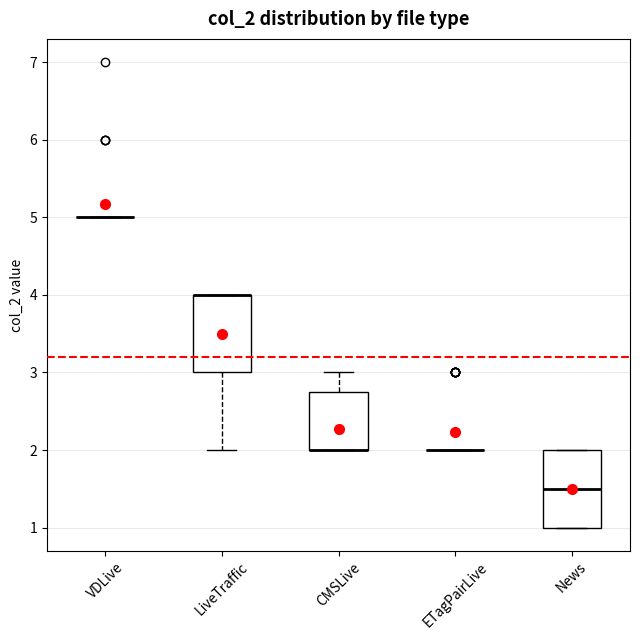

Reading left to right, read every box against the y-axis: the position of its median line, the range the box covers, and the ends of its whiskers. The values are not printed on the chart, so give them approximately, as read against the axis.

VDLive: box collapsed to a line at 5.0, whiskers 5.0 to 5.0
LiveTraffic: median 4.0 (drawn on the box's upper edge), box 3.0 to 4.0, whiskers 2.0 to 4.0
CMSLive: median 2.0 (drawn on the box's lower edge), box 2.0 to 2.8, whiskers 2.0 to 3.0
ETagPairLive: box collapsed to a line at 2.0, whiskers 2.0 to 2.0
News: median 1.5, box 1.0 to 2.0, whiskers 1.0 to 2.0